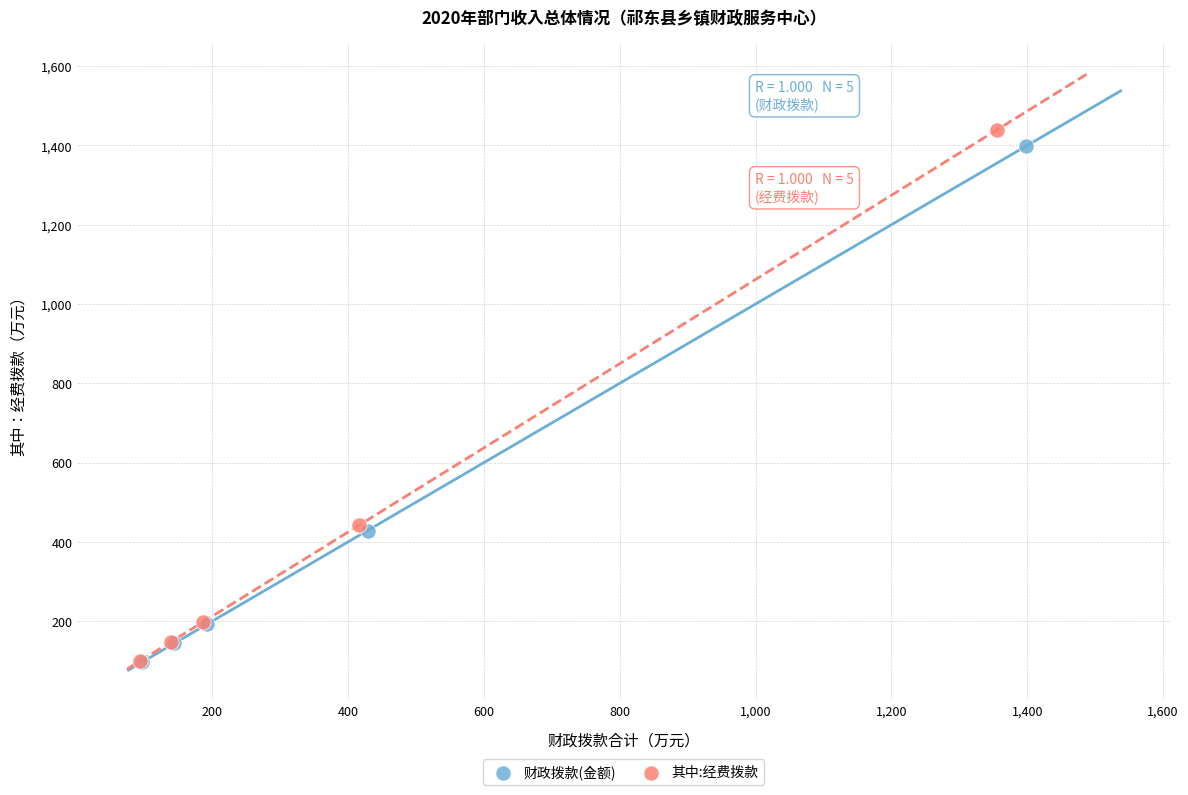

Which series reaches the maximum Y coordinate?

其中:经费拨款